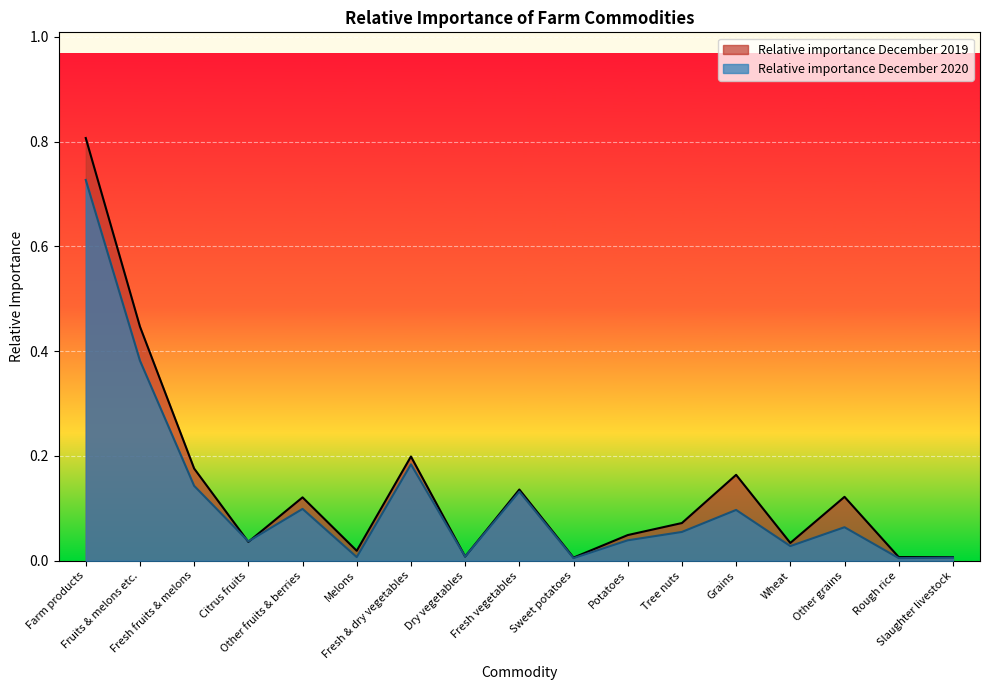

What is the label of the 10th point from the left?

Sweet potatoes